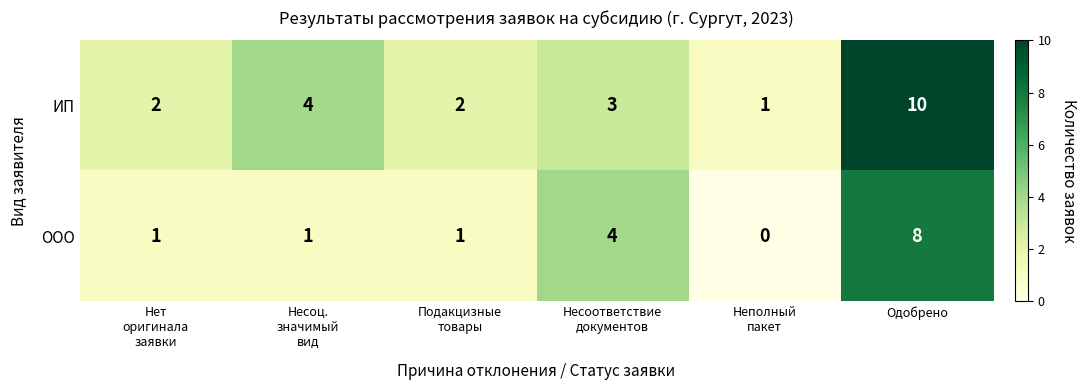

At which category does the chart reach its minimum across all series?

Неполный
пакет